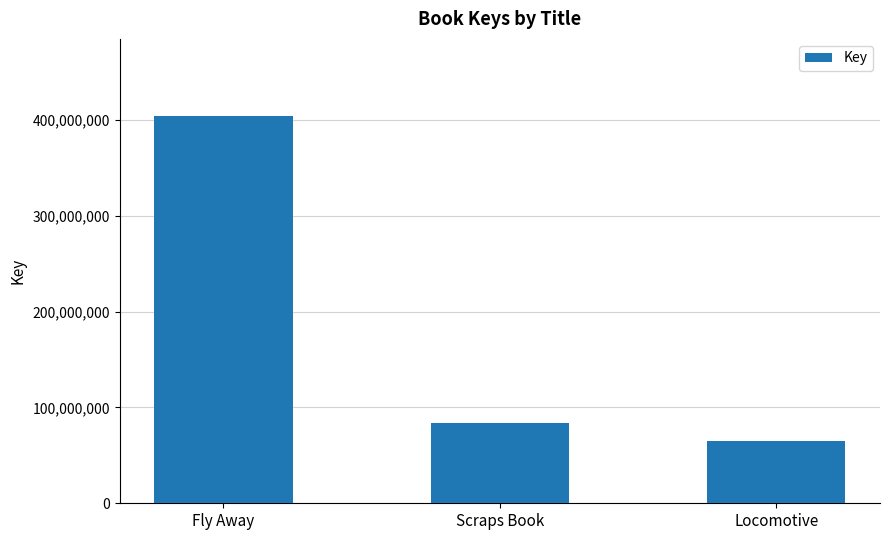

Rank the categories by value from highest to lowest.

Fly Away, Scraps Book, Locomotive